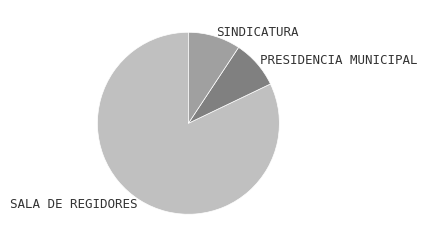

True or false: SINDICATURA accounts for 2% of the total.

False